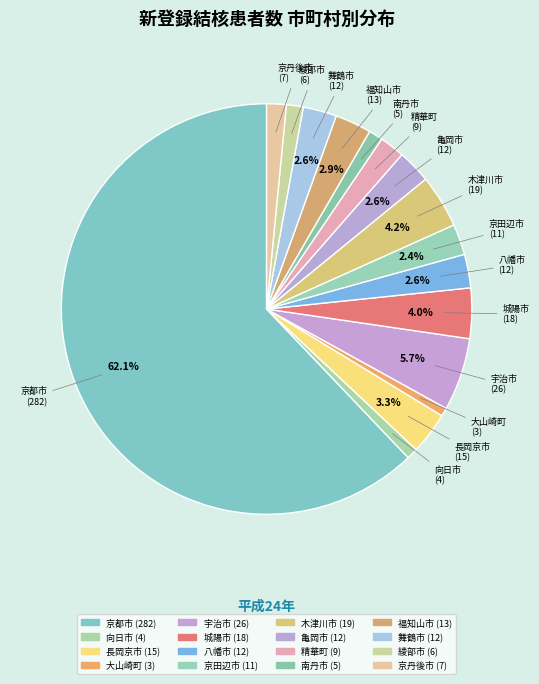

What is the change in value from 京田辺市 to 木津川市?

+8